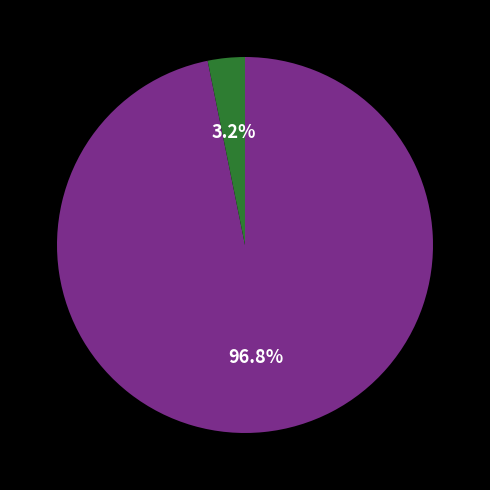

Is there a majority slice in this chart?

Yes